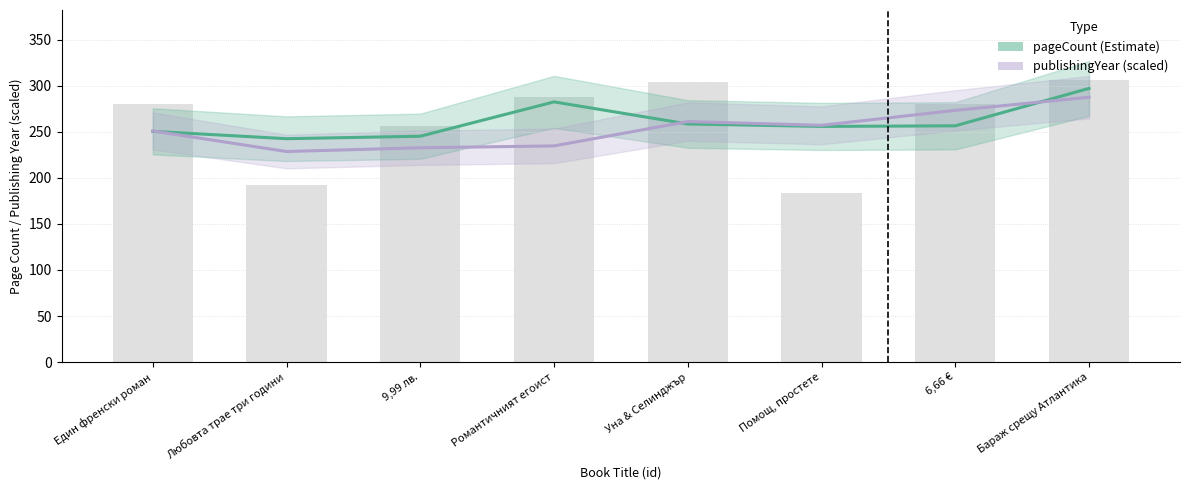

What is the sum of the pageCount values at Един френски роман and 9,99 лв.?

496.0